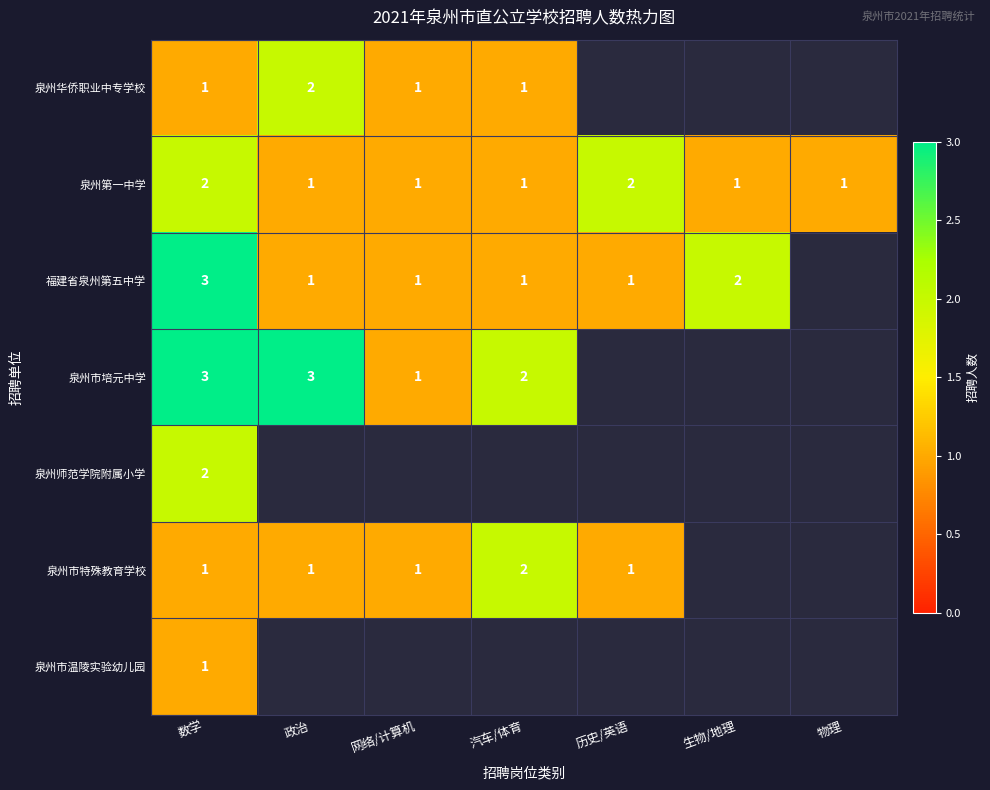

At which category does the chart reach its peak across all series?

数学